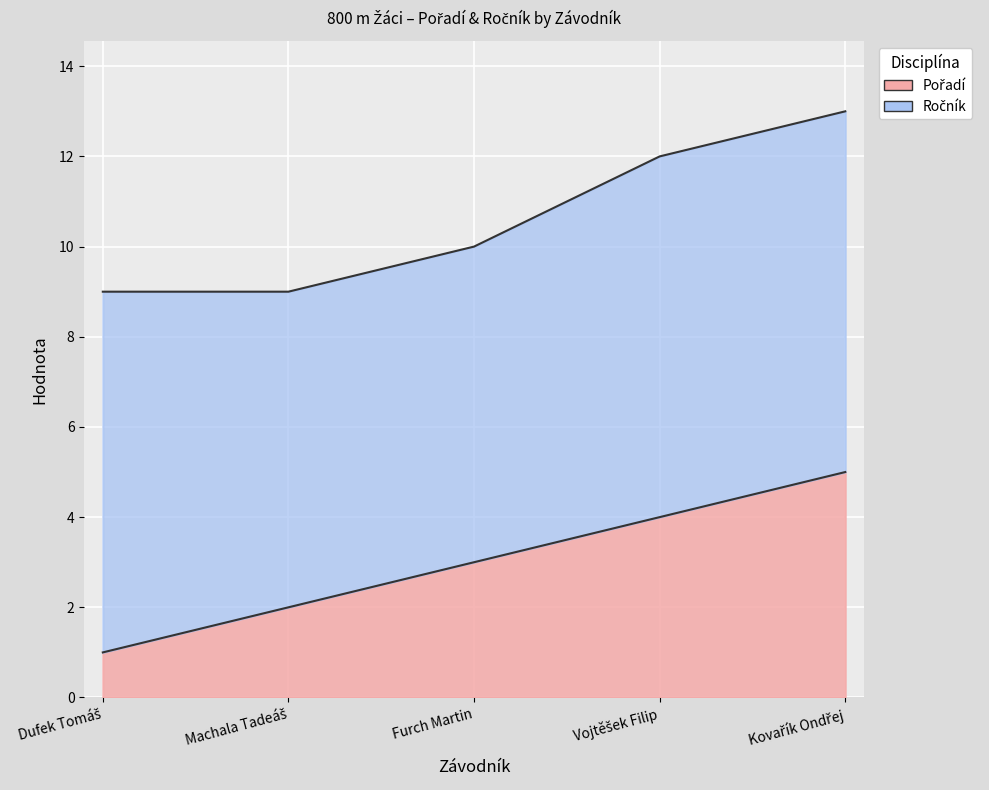

How many values exceed 3?

2